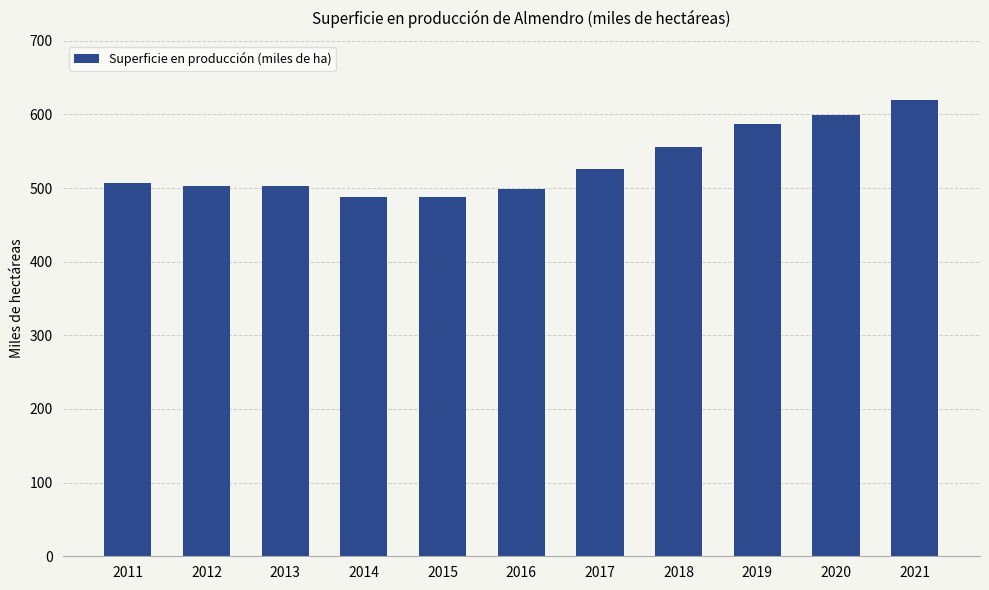

What is the sum of the values at 2013 and 2018?

1058.3